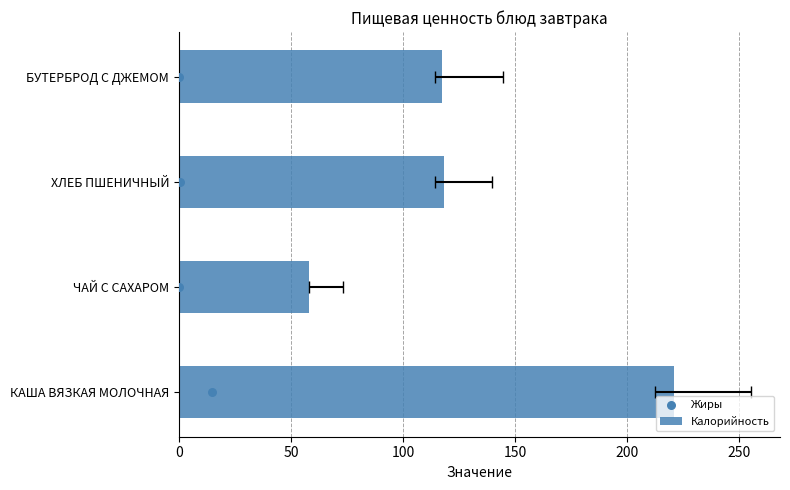

At how many categories does at least one series exceed 104?

3